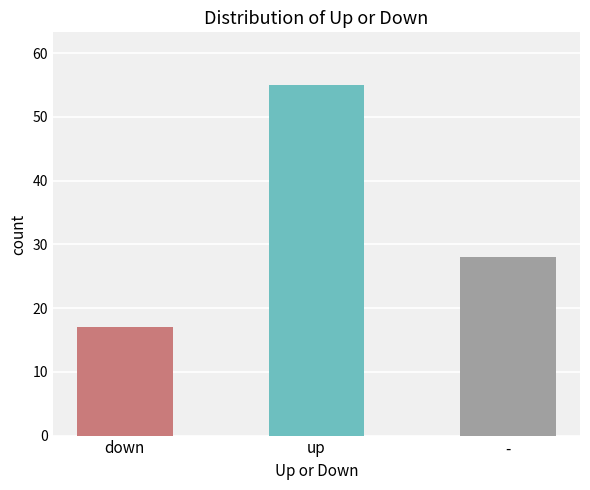

What is the smallest value displayed?

17